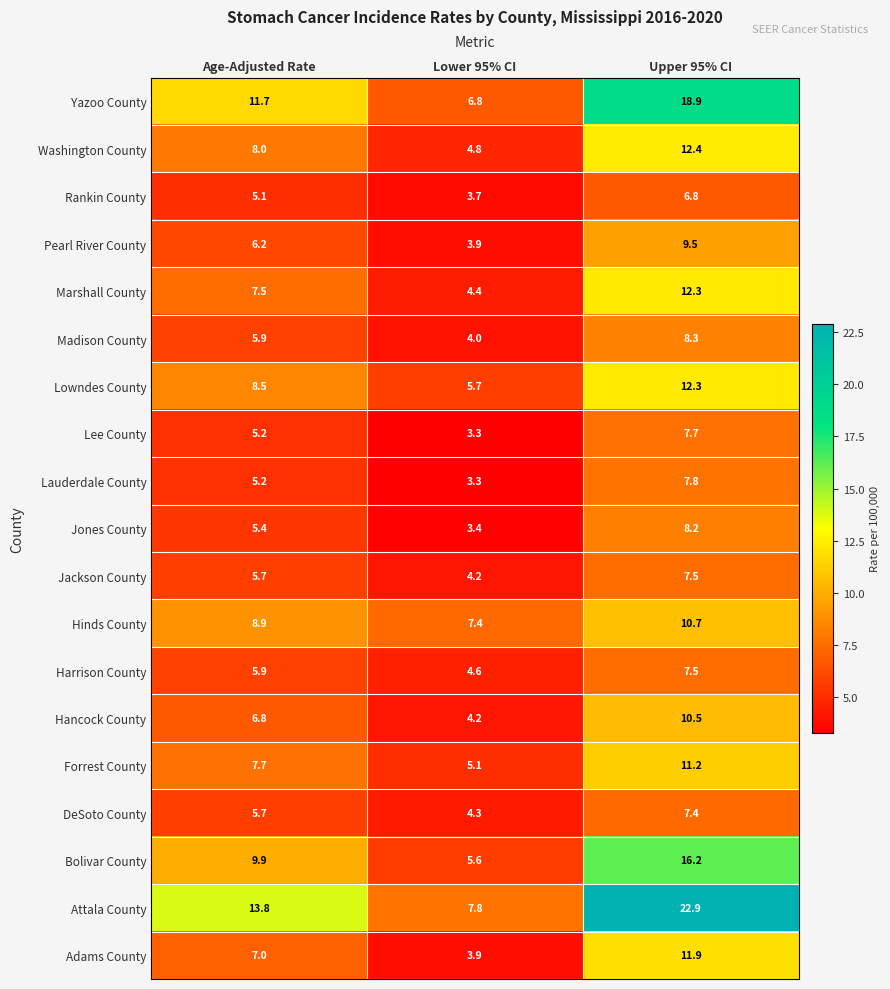

True or false: Madison County has a value of 5.9 at Age-Adjusted Rate.

True